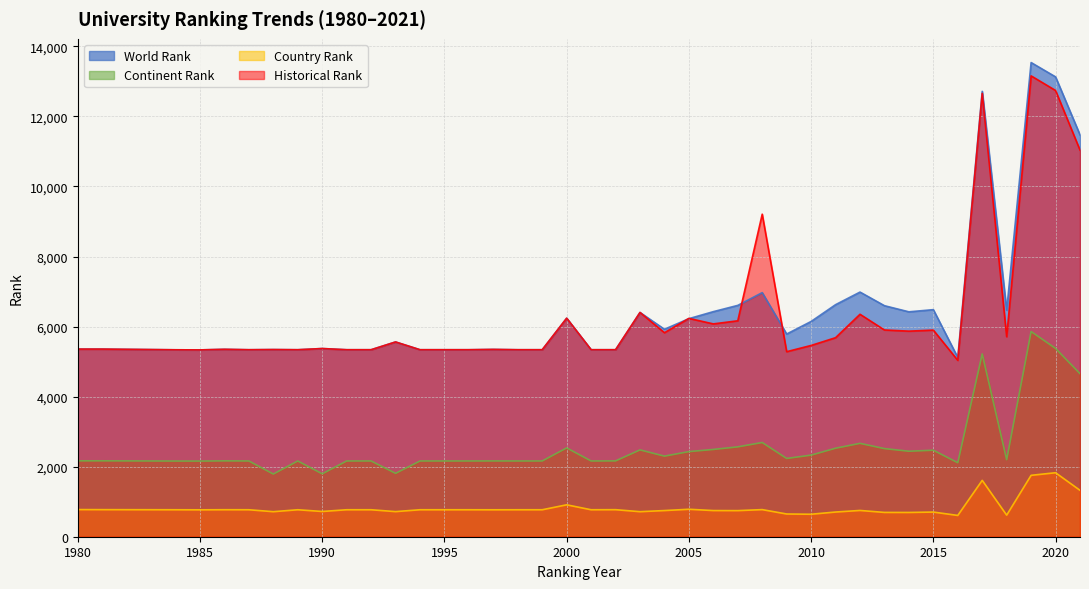

Does the chart have visible grid lines?

Yes